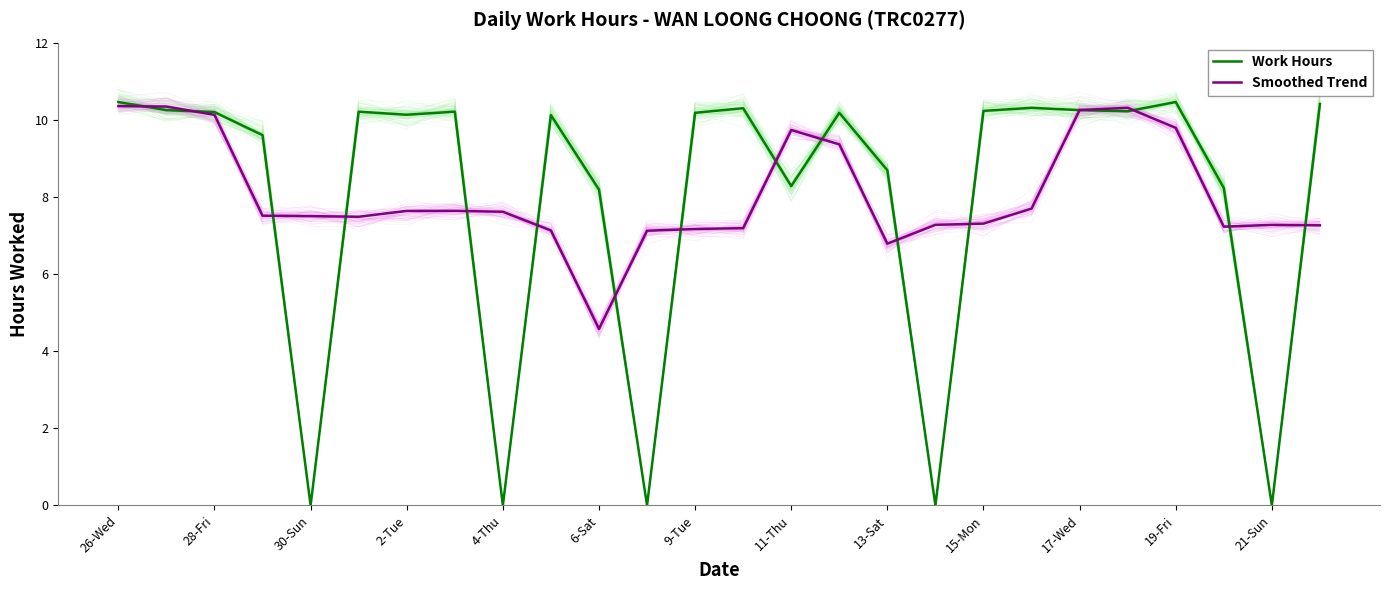

The Work Hours series shows 10.2 at 15-Mon. True or false?

True